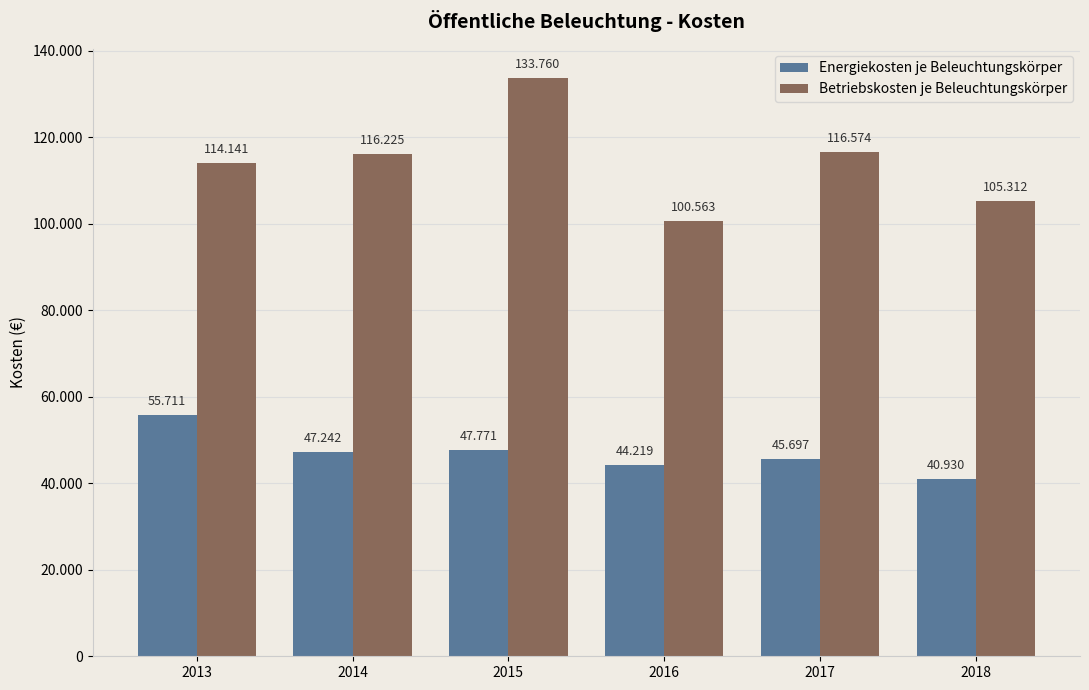

Does the chart contain any negative values?

No